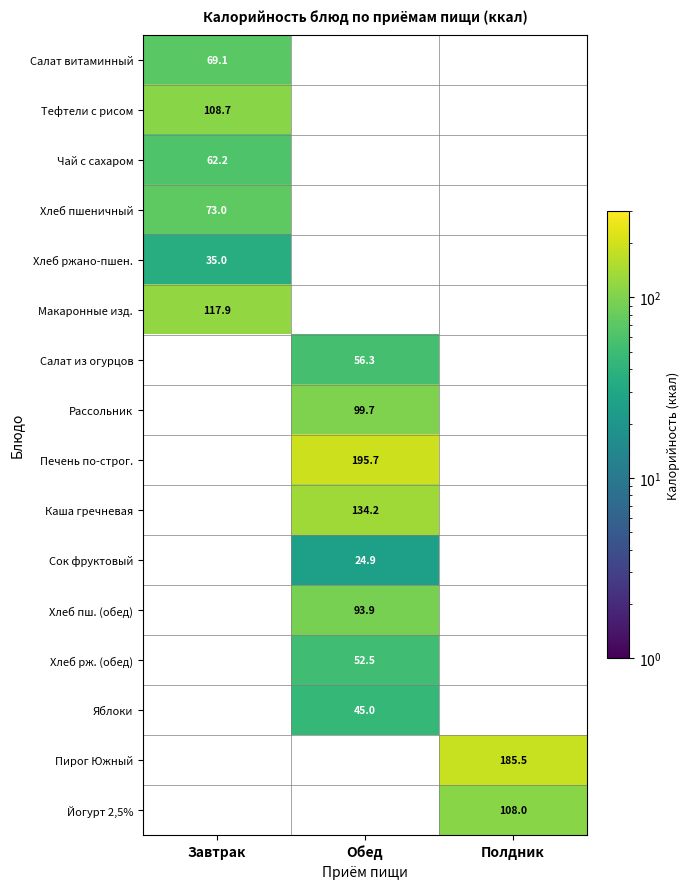

The Йогурт 2,5% series shows 108.0 at Полдник. True or false?

True